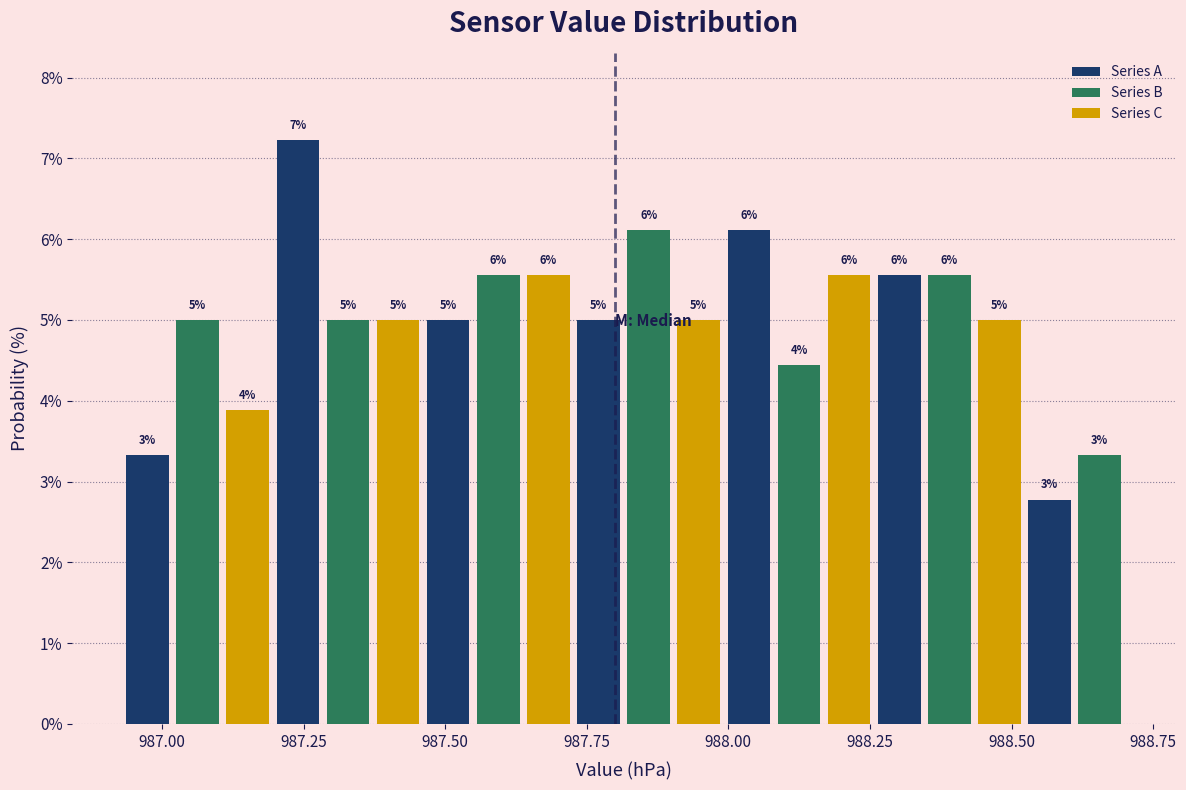

Around what value on the x-axis is the tallest bar? Give the approximate position of its centre, as read against the axis.

987.25